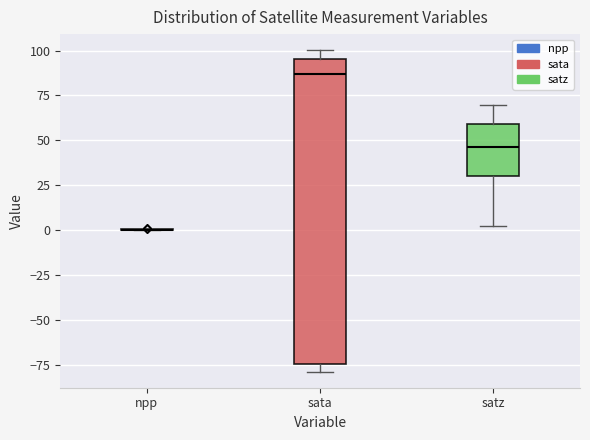

Which box is the tallest, from its lower edge to its upper edge?

sata